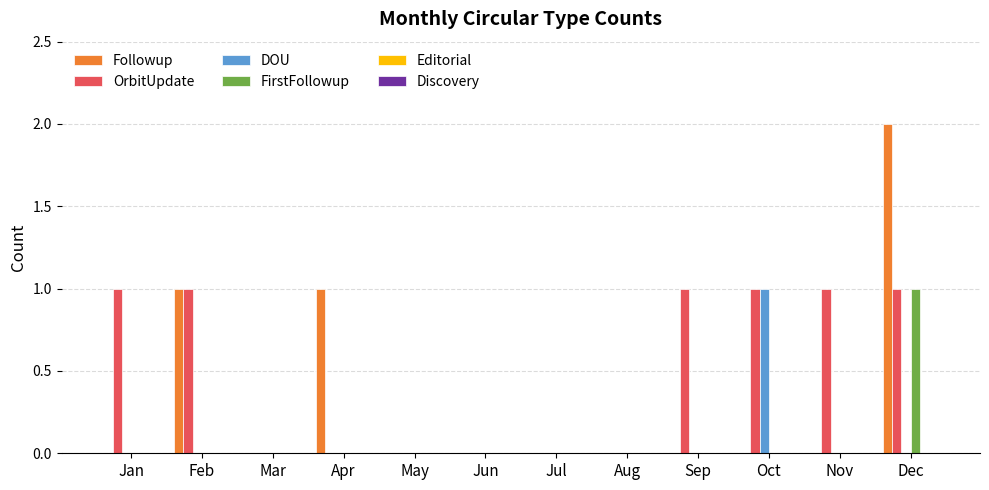

Which series changed the most between Jan and Dec?

Followup